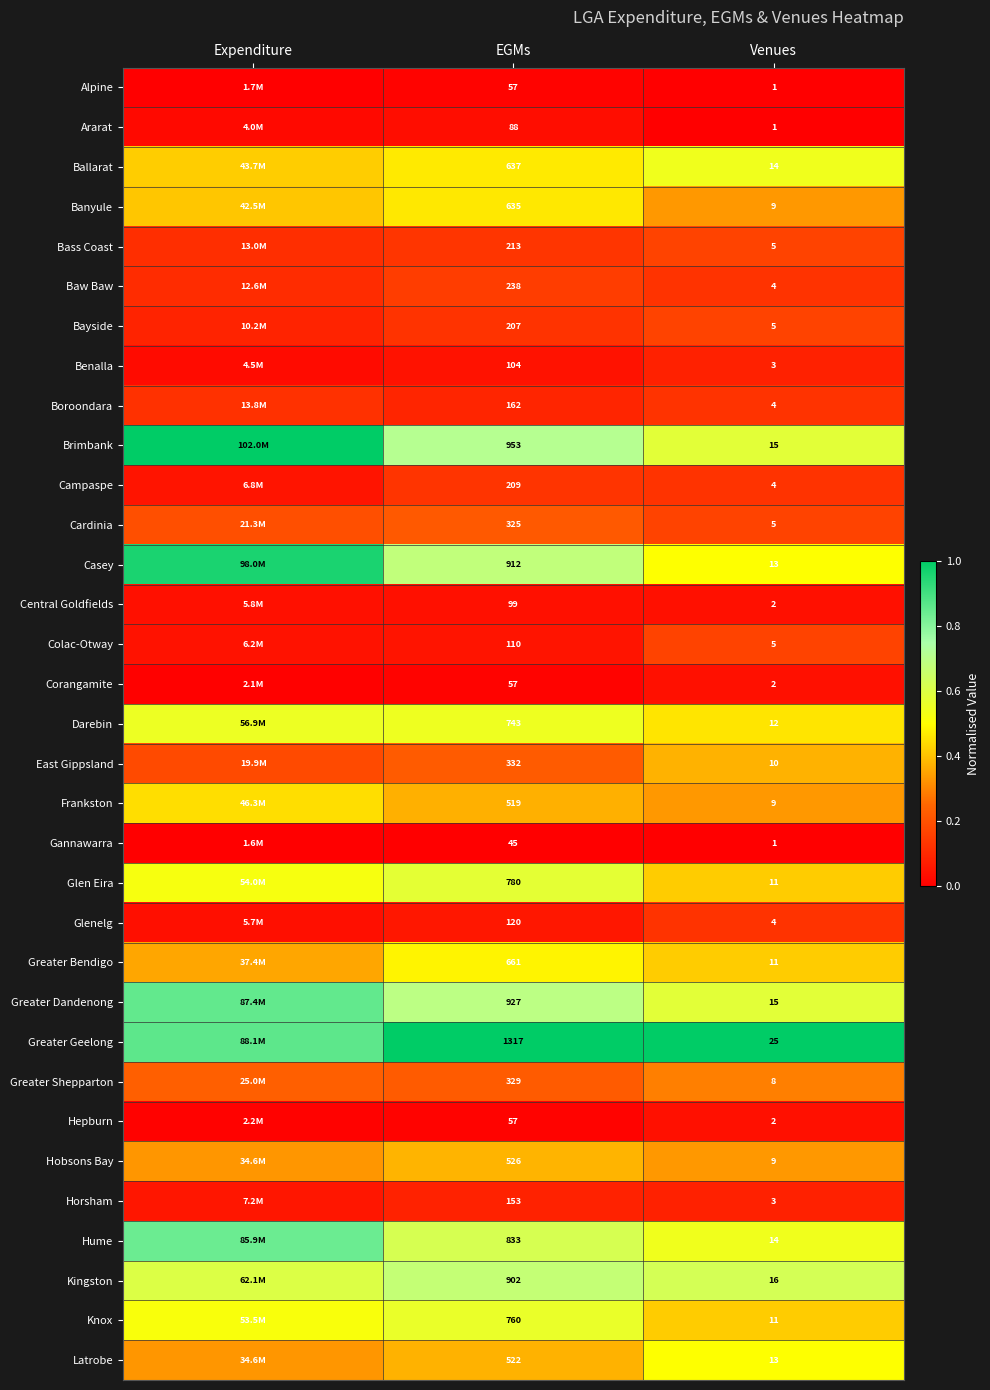

Is the value of Frankston at Venues greater than the value of Greater Dandenong at Venues?

No